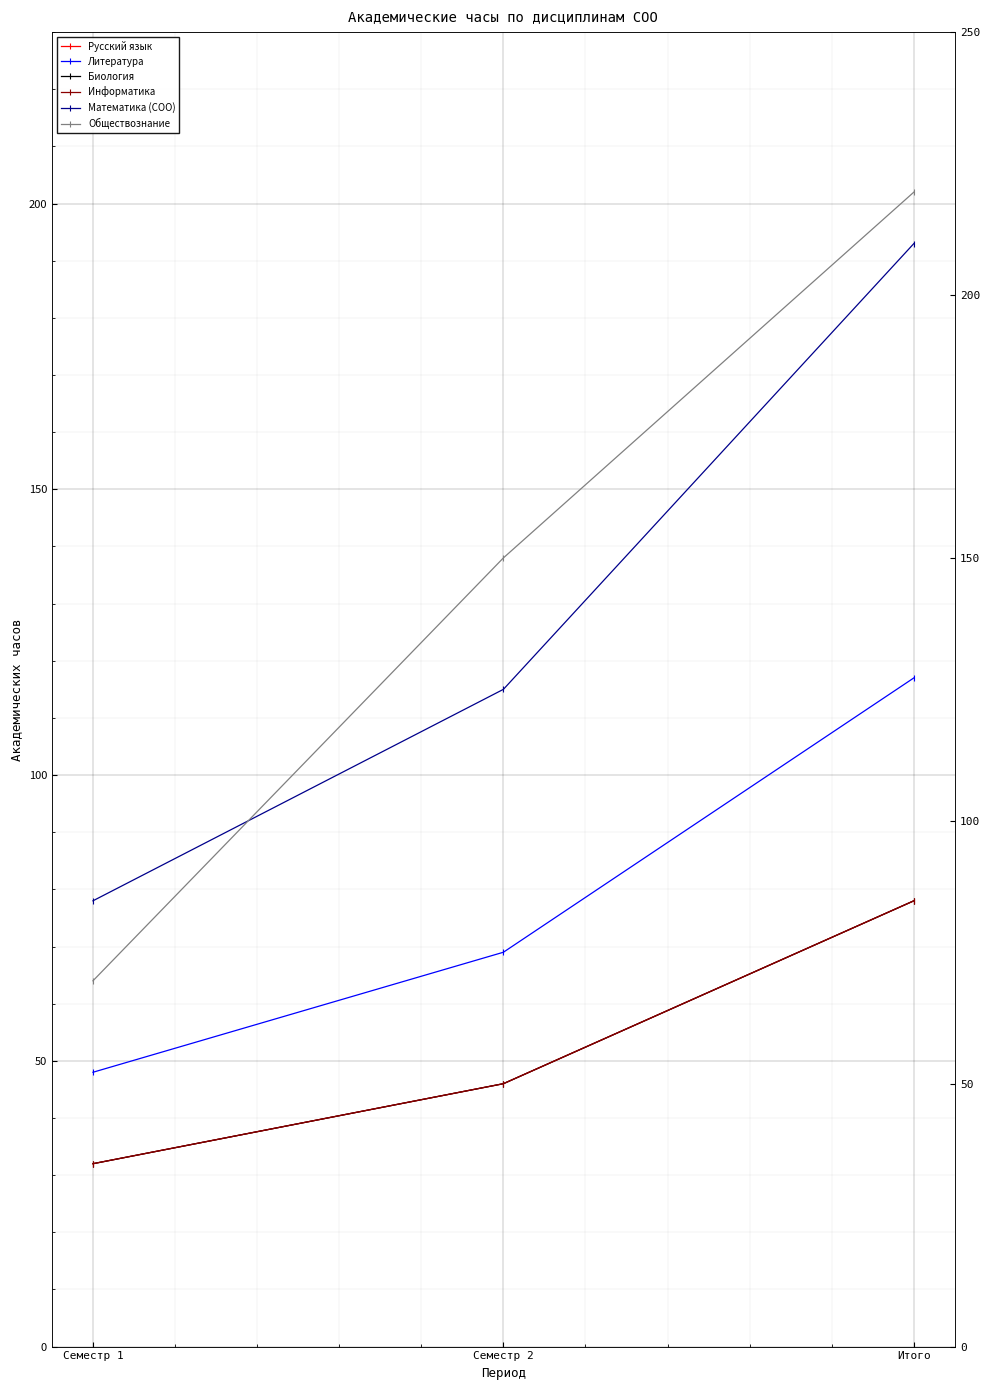

What is the average value of the Информатика series?

52